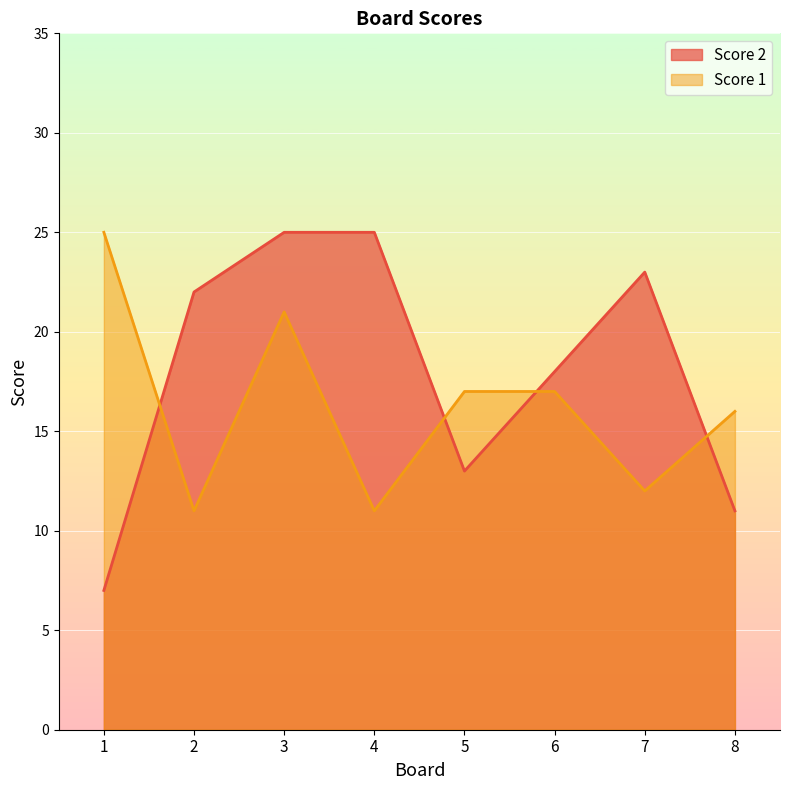

Rank the series by their average value, from highest to lowest.

Score 2, Score 1